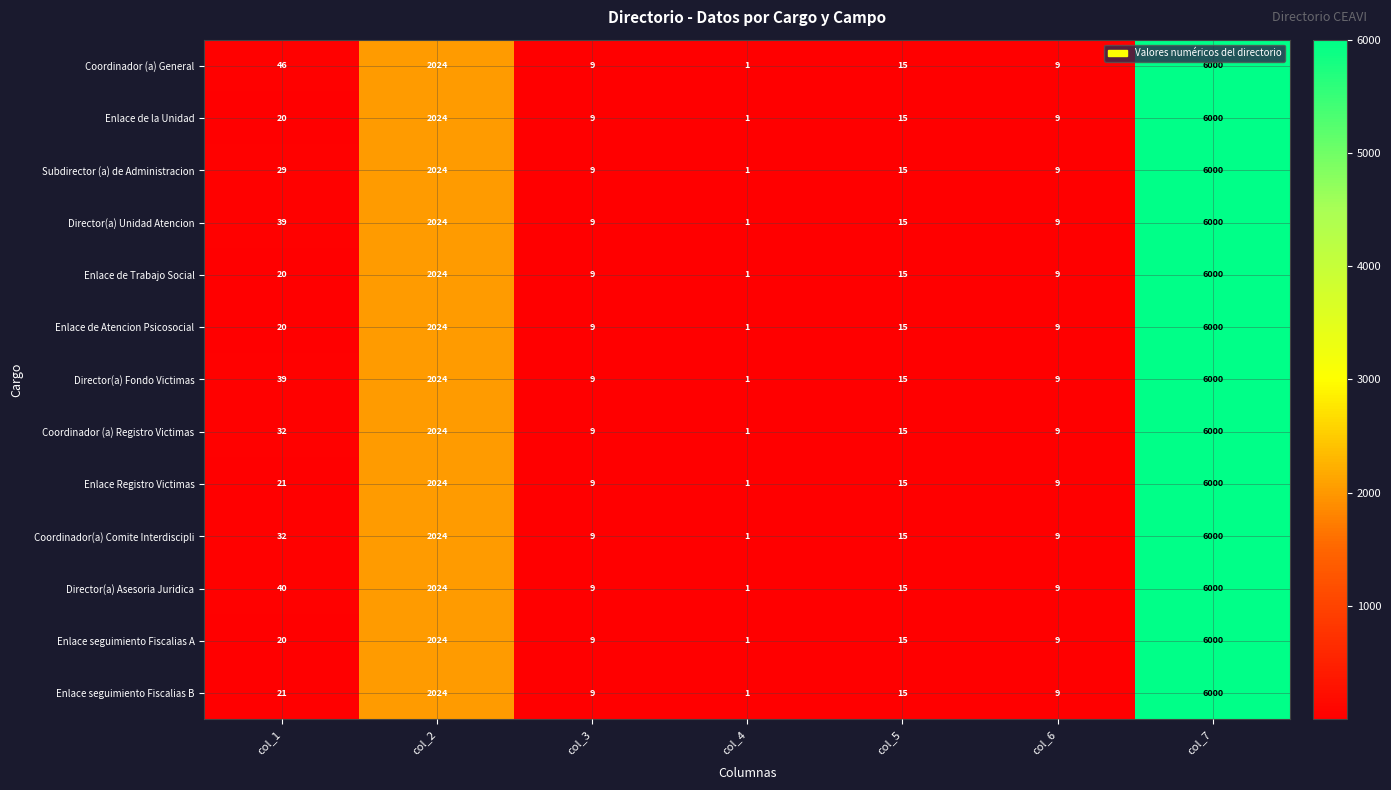

How many series are shown in this chart?

13